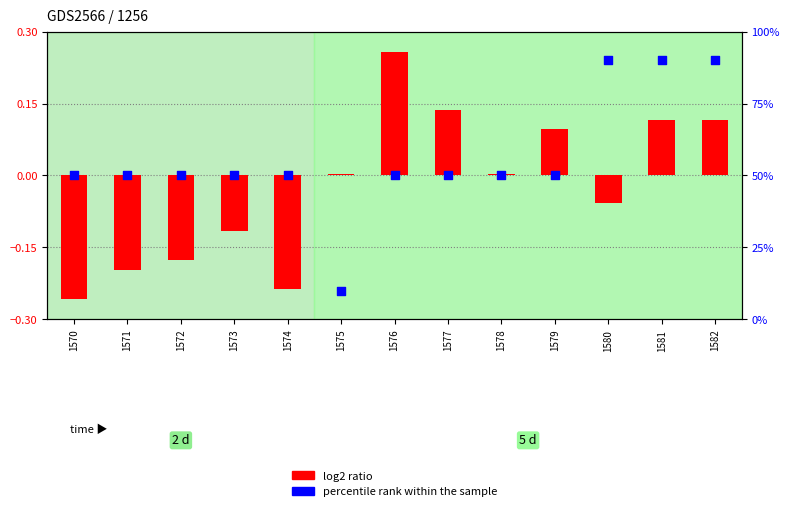

At how many categories does at least one series exceed 74?

3